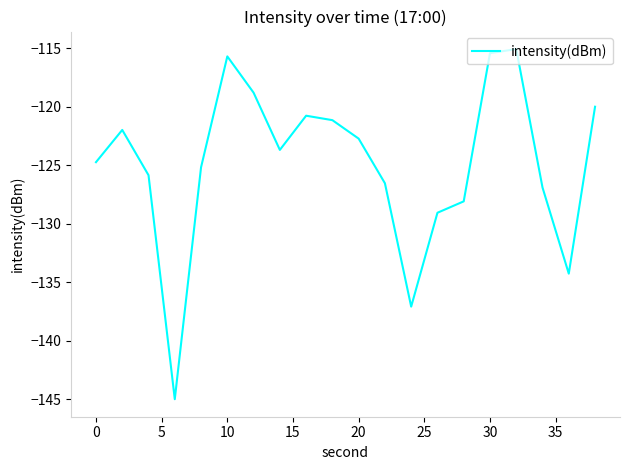

What is the greatest value displayed?

-115.1